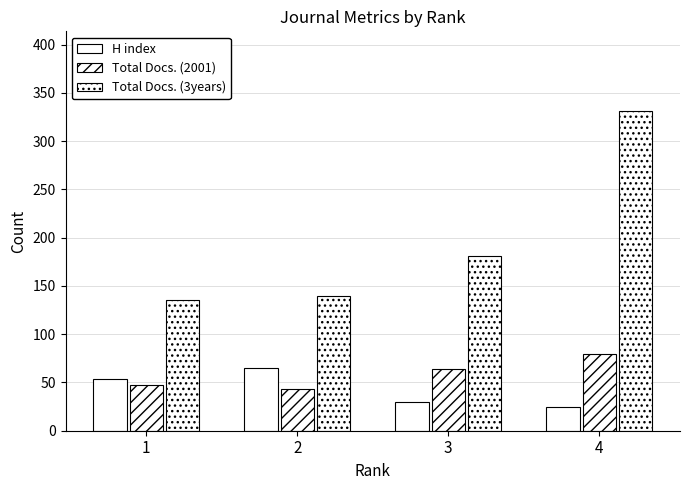

Reading right to left, transcribe all the data shown in this chart.

H index: 25	30	65	54
Total Docs. (2001): 79	64	43	47
Total Docs. (3years): 331	181	140	135